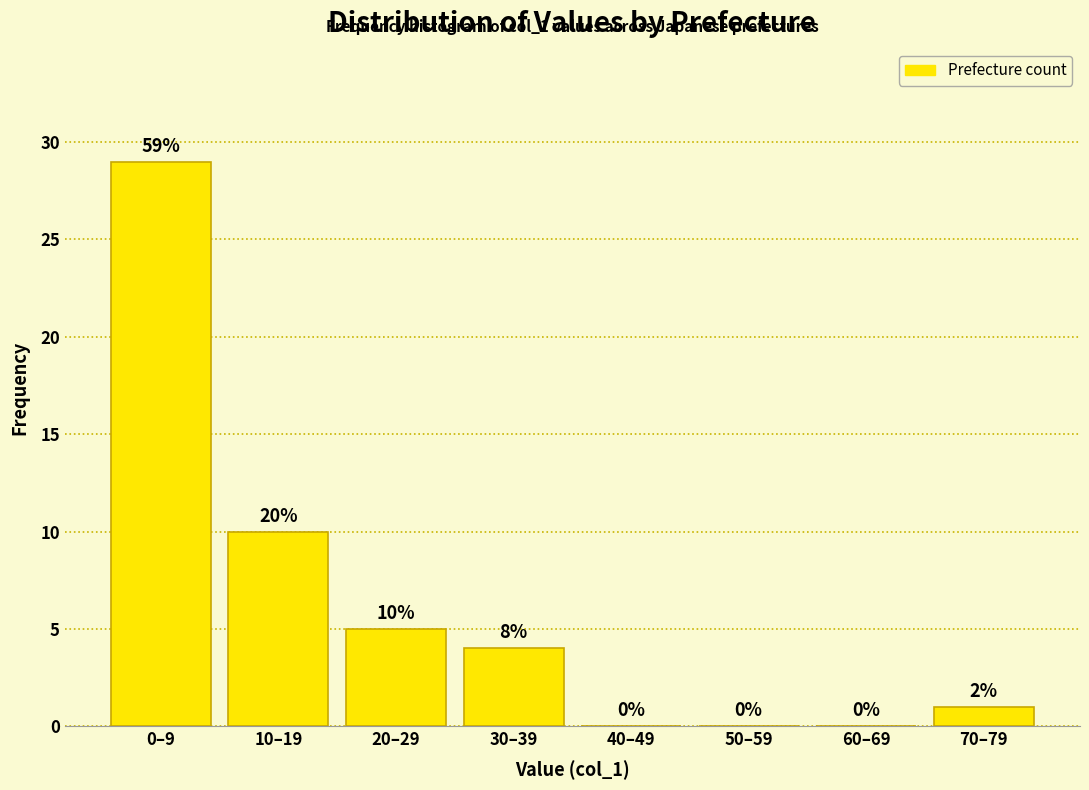

Reading left to right, transcribe all the data shown in this chart.

0–9=29	10–19=10	20–29=5	30–39=4	40–49=0	50–59=0	60–69=0	70–79=1